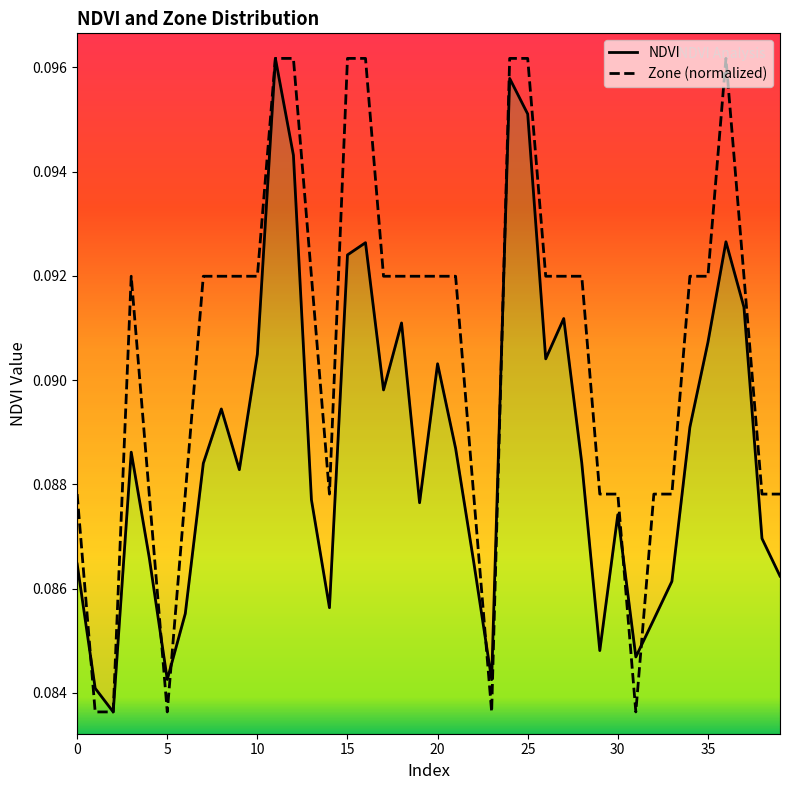

Rank the series at 0 from lowest to highest value.

NDVI, Zone (normalized)